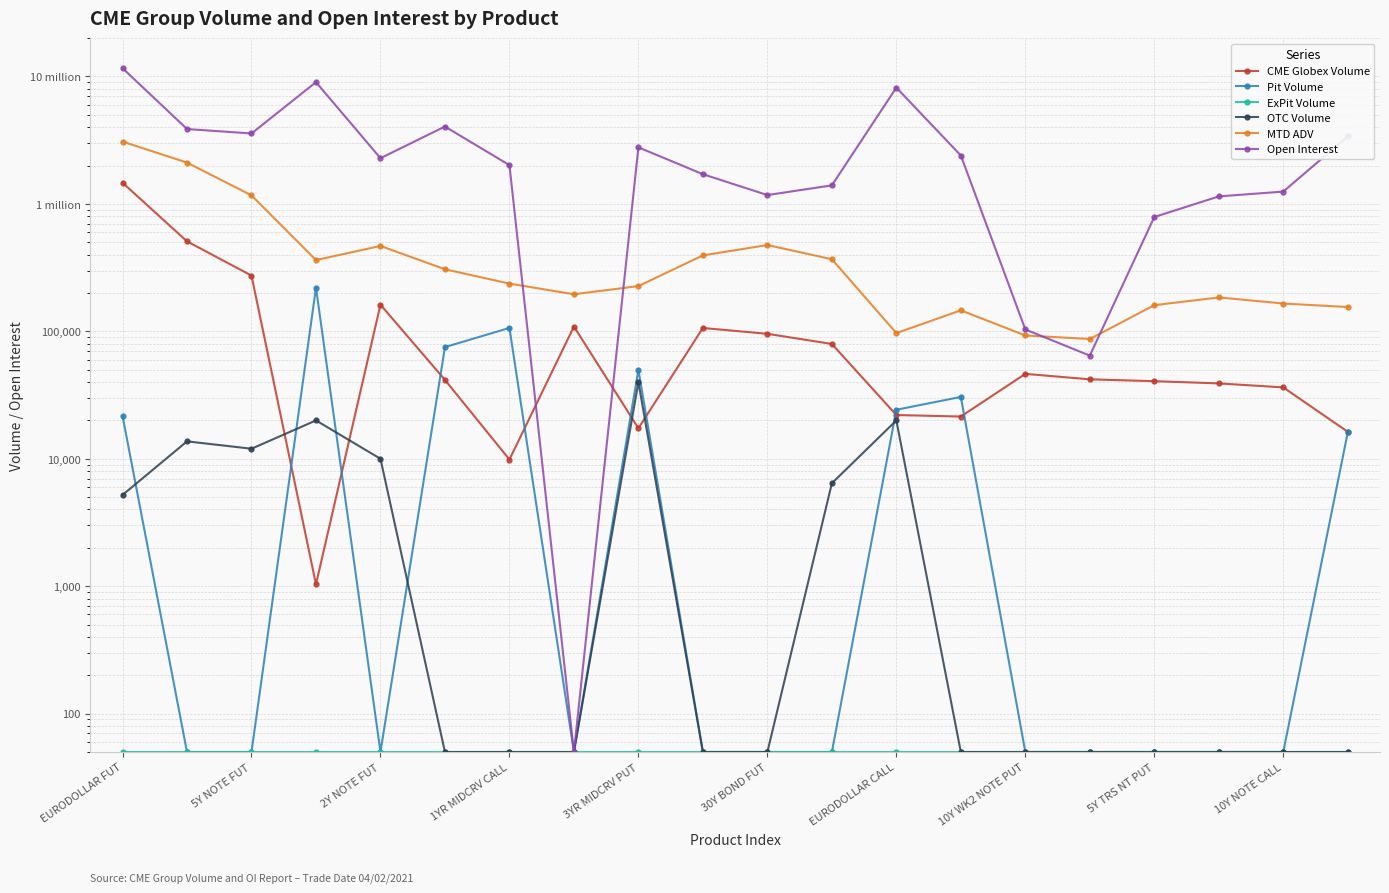

At how many categories does at least one series exceed 6181017?

3